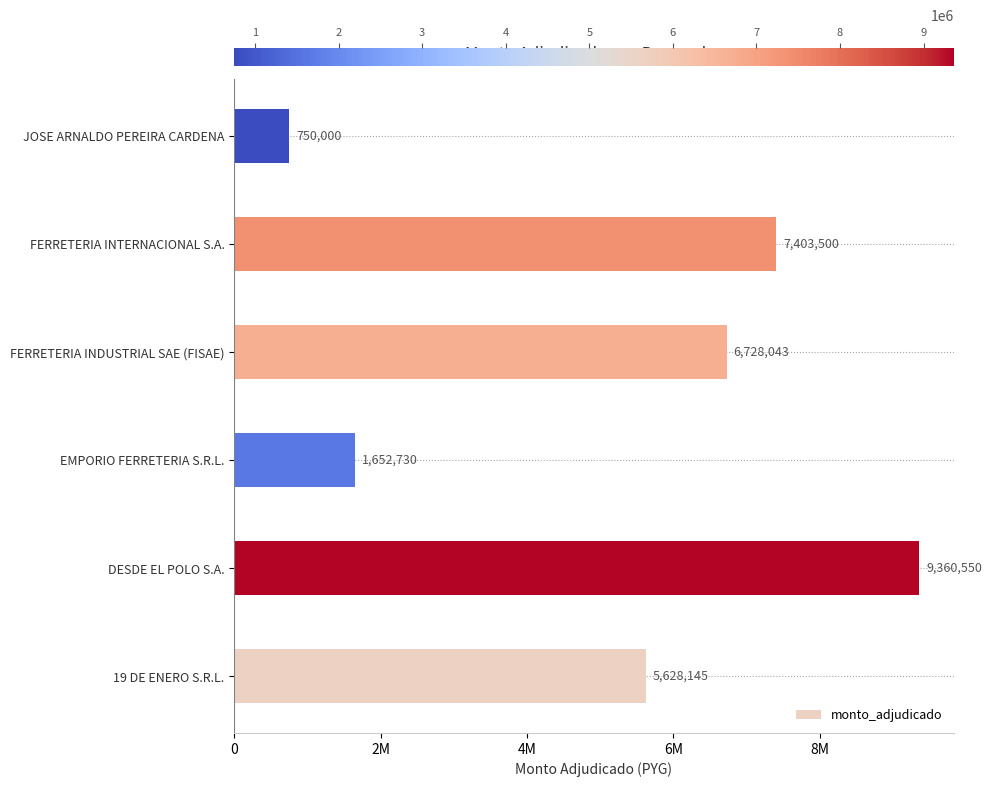

Are the bars horizontal?

Yes